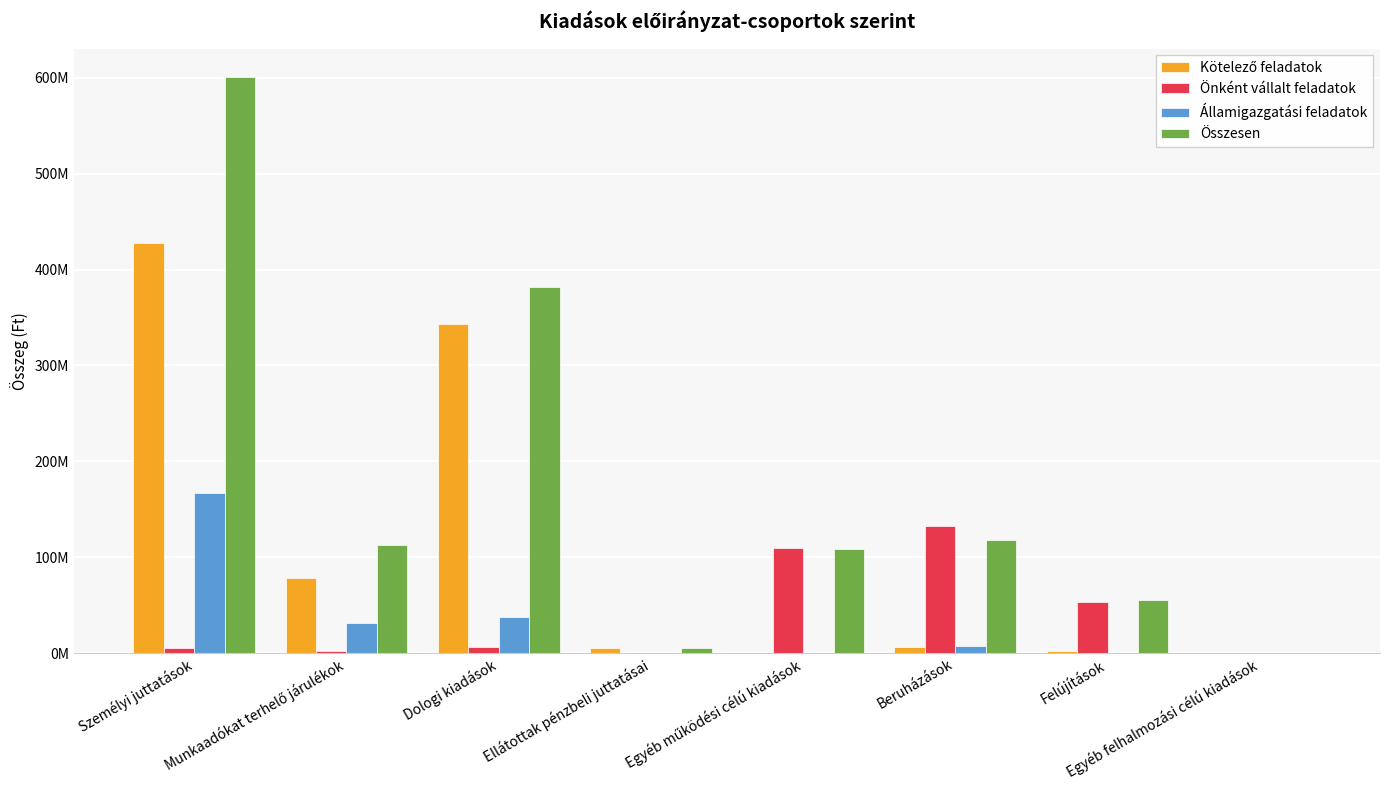

Which has a higher value, Ellátottak pénzbeli juttatásai or Egyéb felhalmozási célú kiadások?

Ellátottak pénzbeli juttatásai